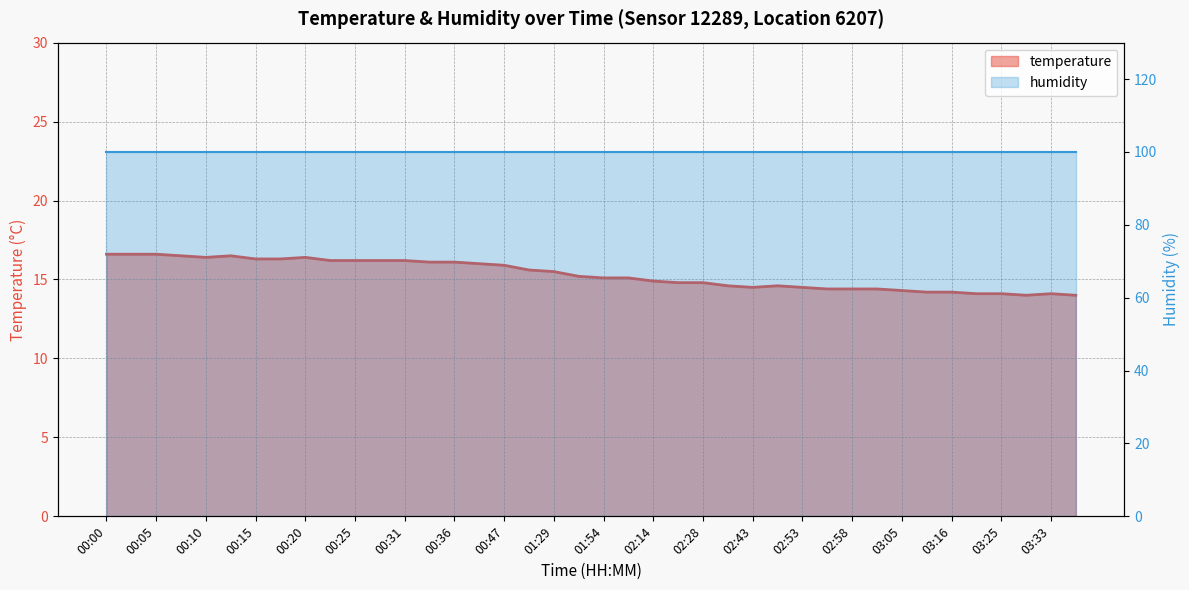

Rank the categories by value from highest to lowest.

00:00, 00:02, 00:05, 00:07, 00:12, 00:10, 00:20, 00:15, 00:17, 00:23, 00:25, 00:28, 00:31, 00:33, 00:36, 00:38, 00:47, 01:12, 01:29, 01:48, 01:54, 01:59, 02:14, 02:19, 02:28, 02:38, 02:49, 02:43, 02:53, 02:56, 02:58, 03:01, 03:05, 03:13, 03:16, 03:22, 03:25, 03:33, 03:27, 03:42